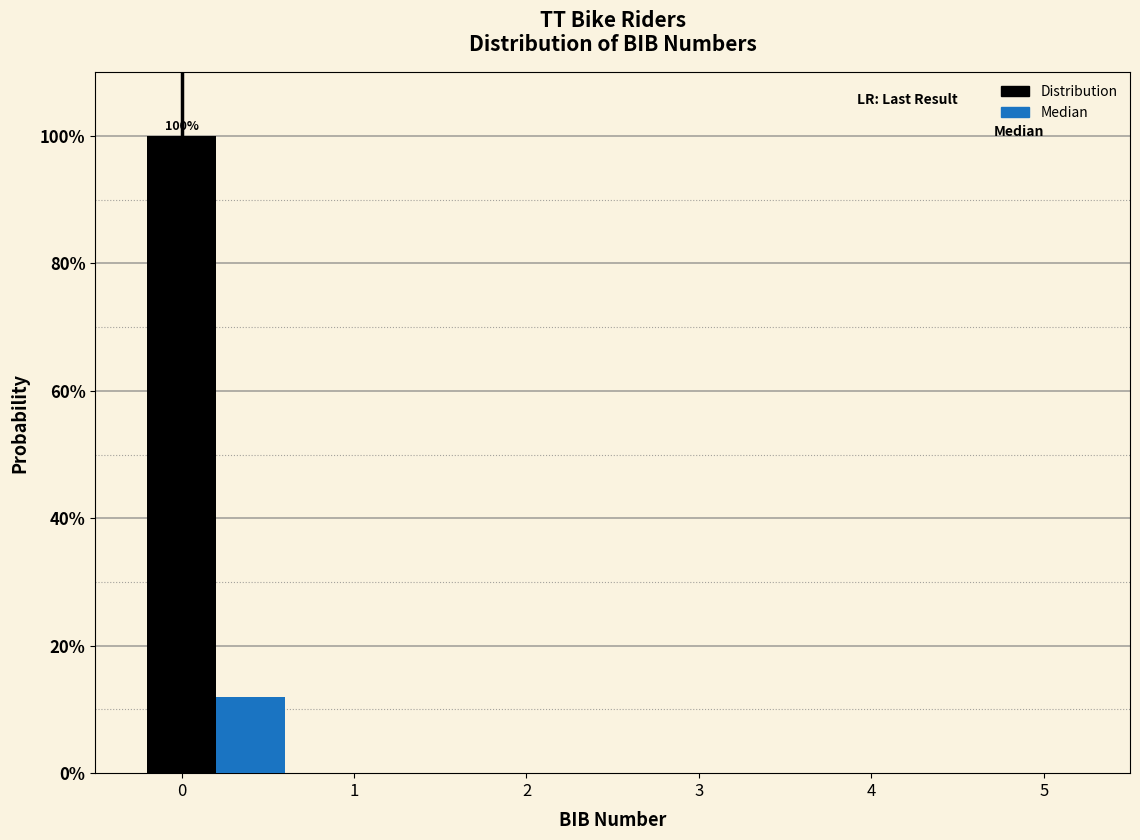

True or false: Median has a value of 7 at 4.

False